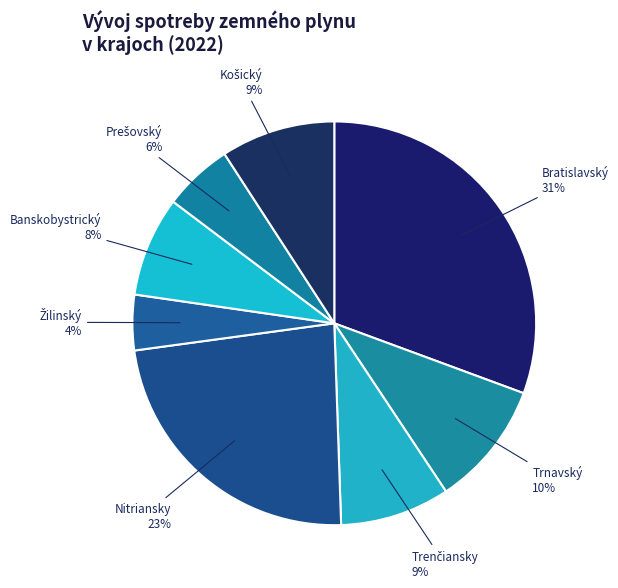

How many segments does this pie chart have?

8